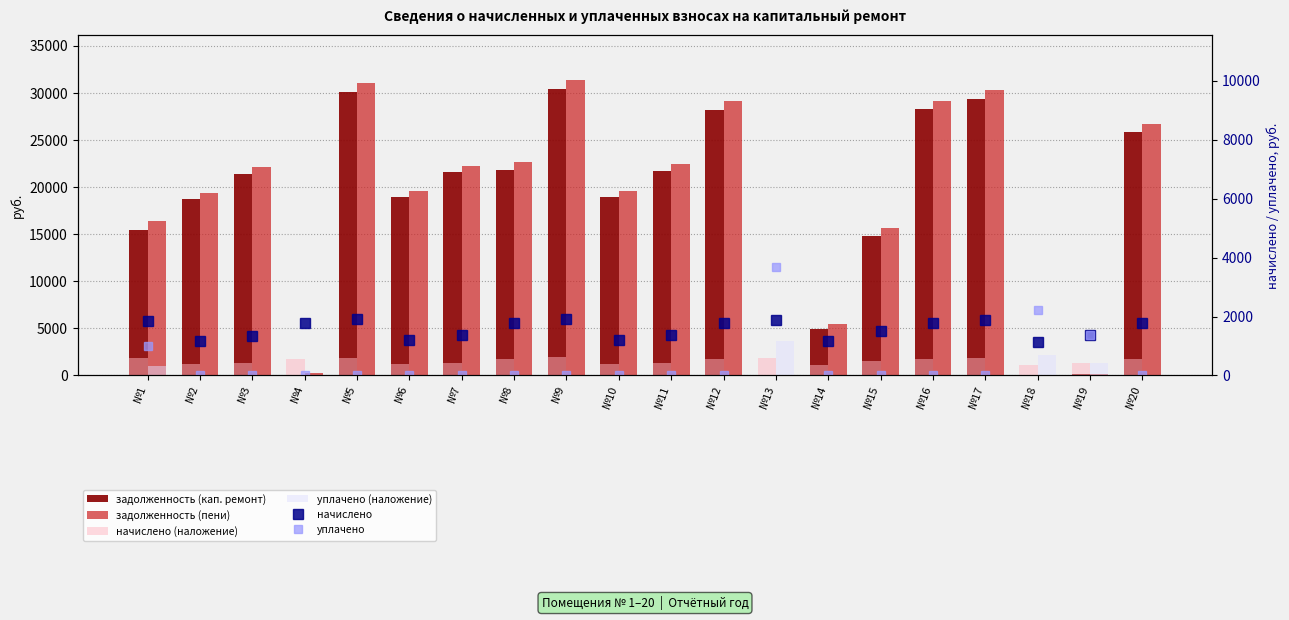

Are the bars horizontal?

No